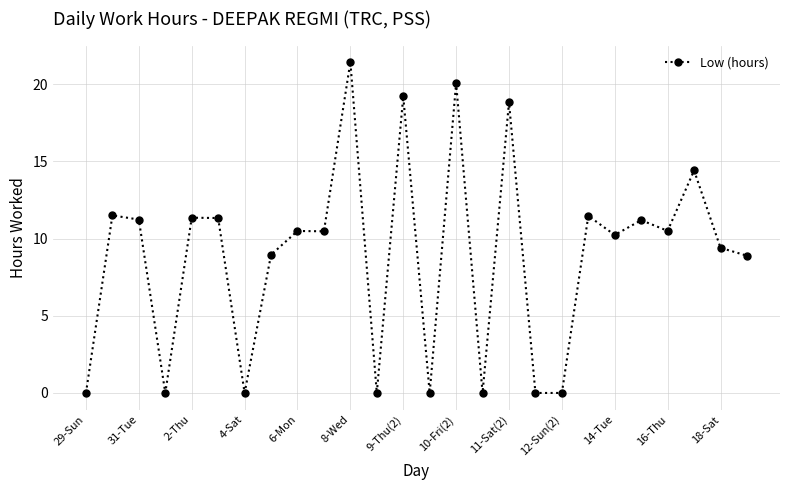

What is the maximum value shown in the chart?

21.4